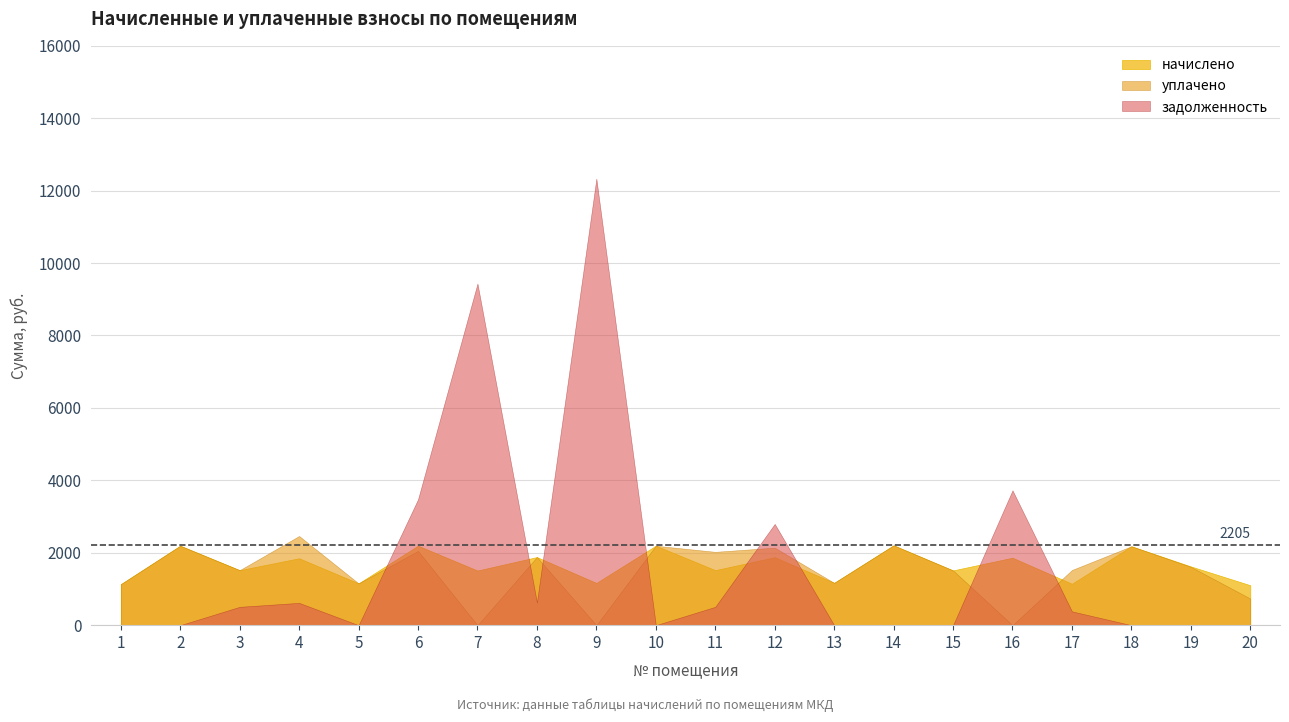

What is the difference between the highest and lowest values at 6?

1425.2